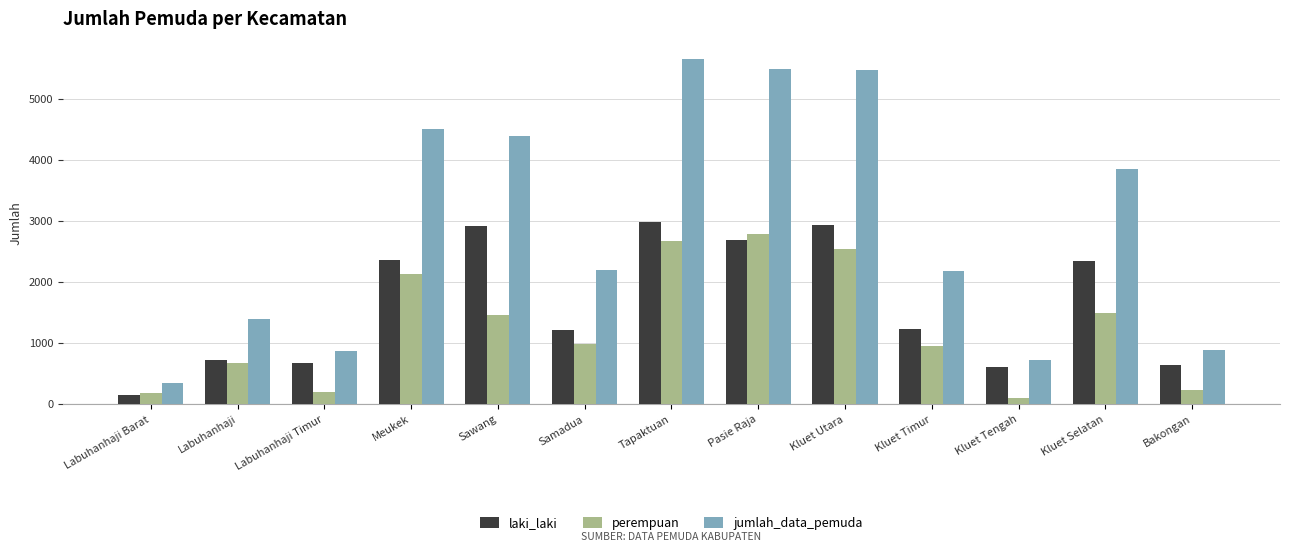

Which label corresponds to the largest value in the chart?

Tapaktuan